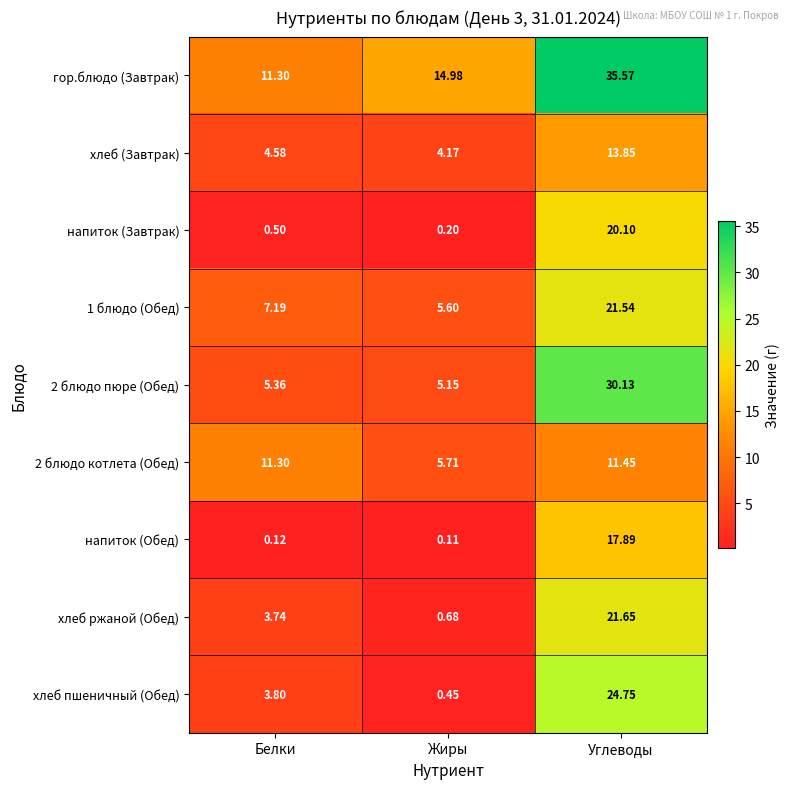

What is the spread (max minus min) of values at Белки?

11.2